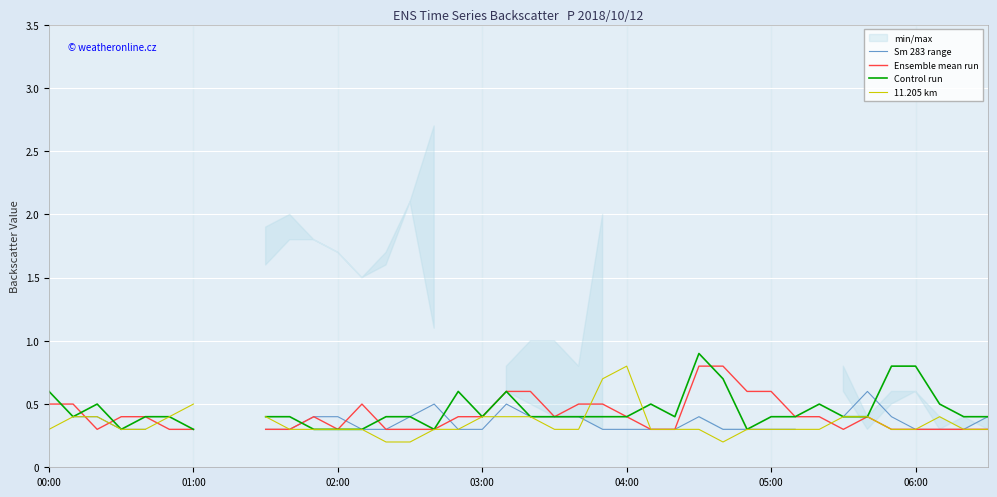

How many data points does each series have?

40